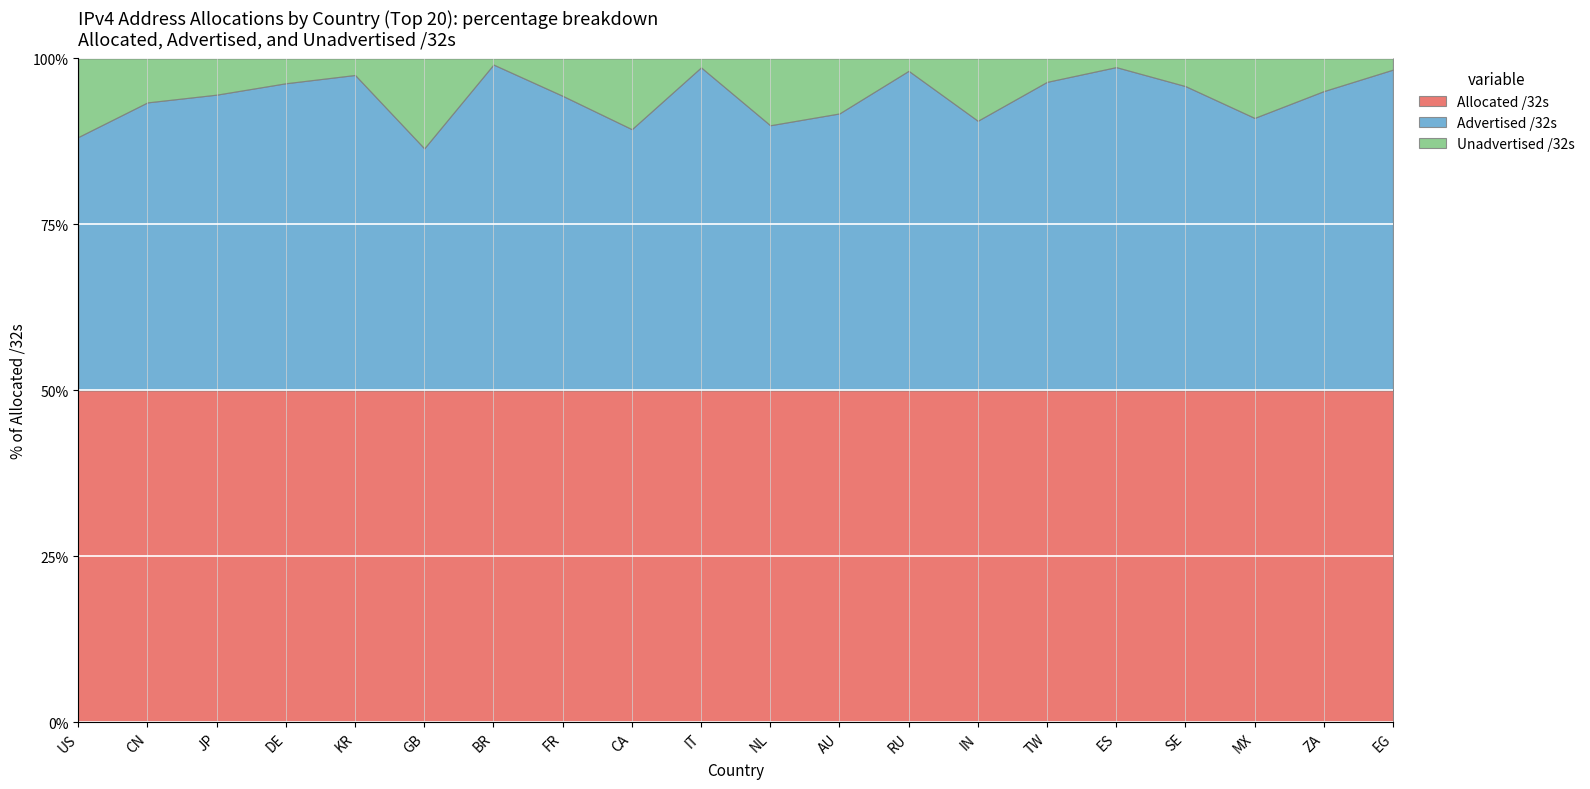

List the series in order of their peak value, lowest first.

Unadvertised /32s, Advertised /32s, Allocated /32s